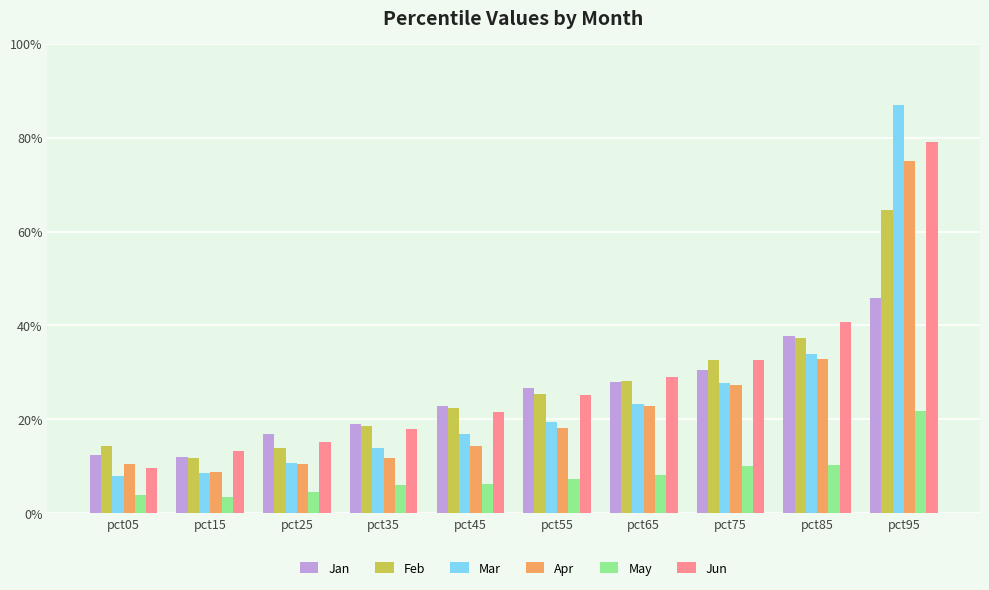

What is the spread (max minus min) of values at pct35?

0.1